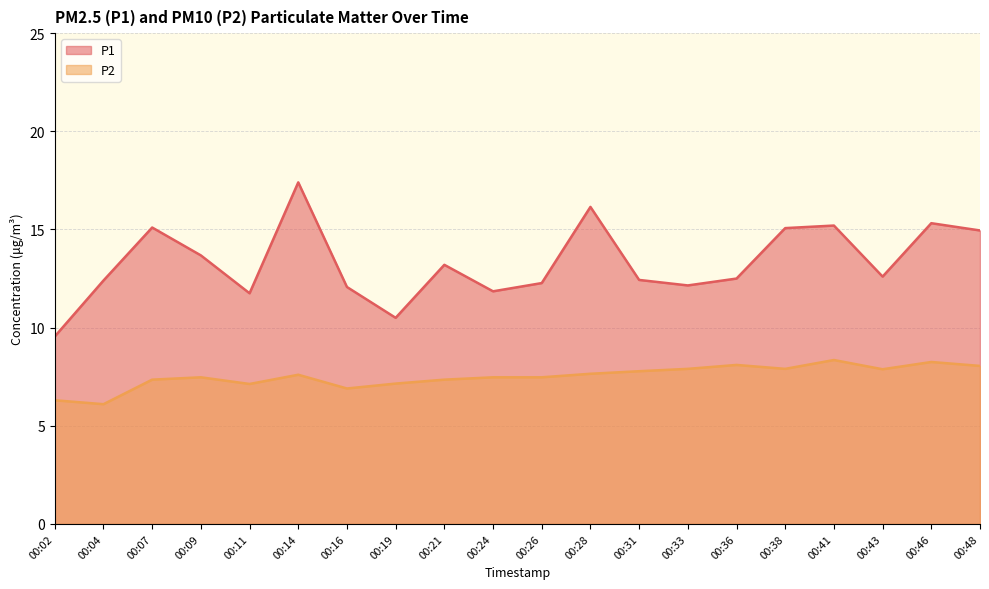

What is the average value of the P1 series?

13.3